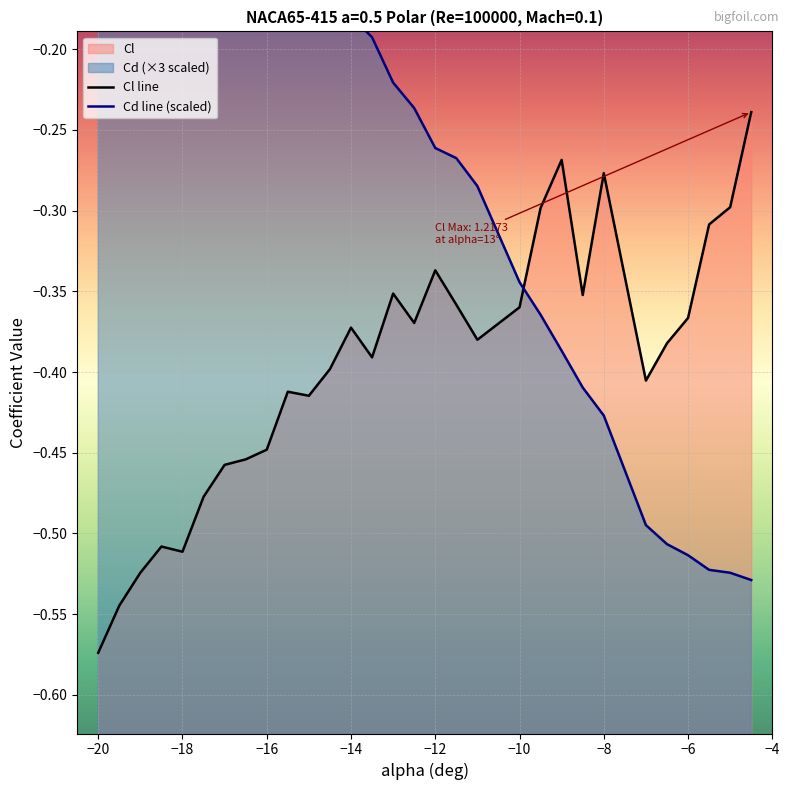

Rank the series by their maximum value, from lowest to highest.

Cl line, Cd line (scaled)